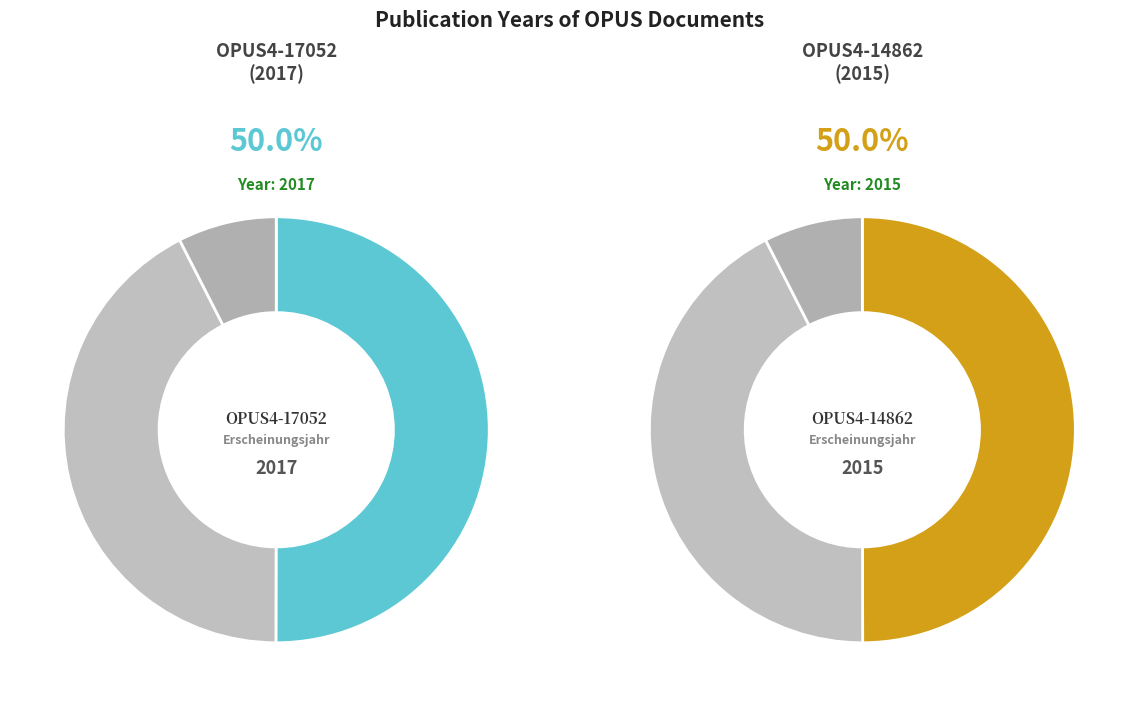

Which has a higher value, OPUS4-14862 or OPUS4-17052?

OPUS4-17052